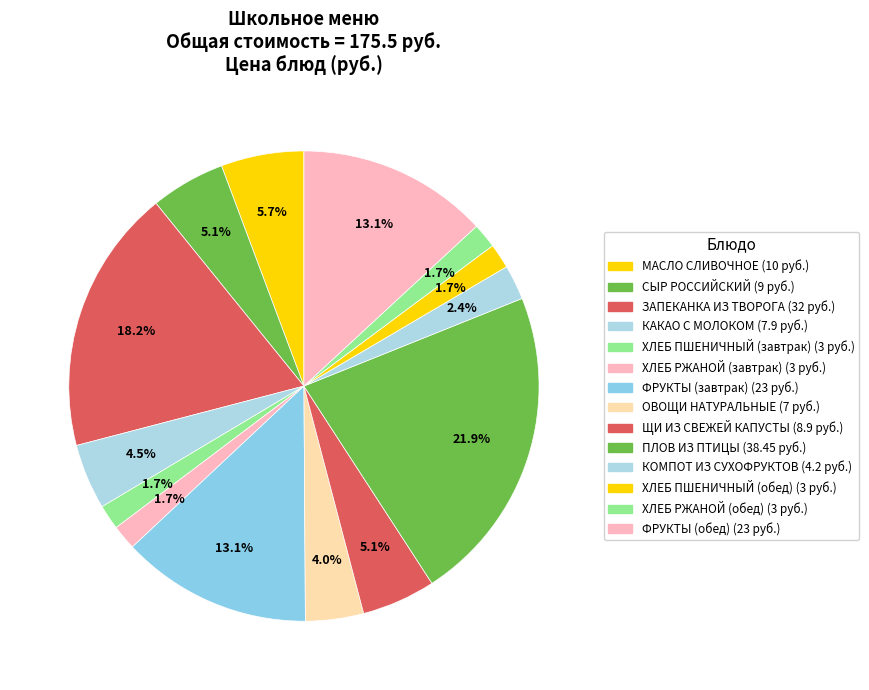

Is there any slice that represents more than half of the pie?

No